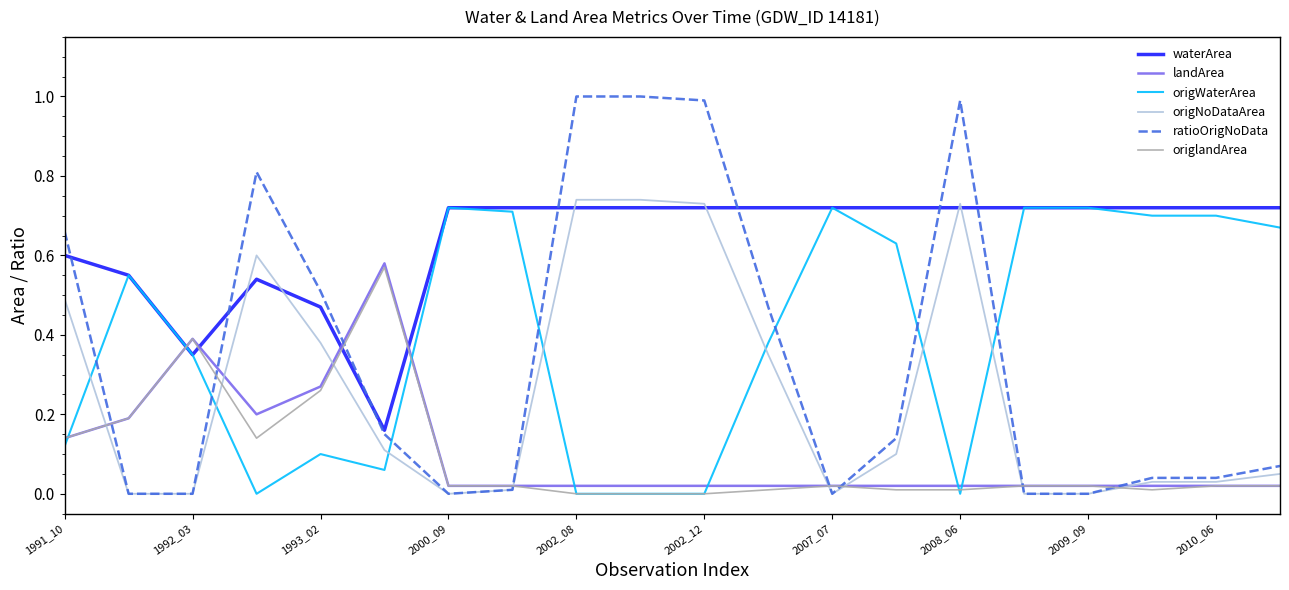

True or false: landArea has more than 0 interior local peaks.

True